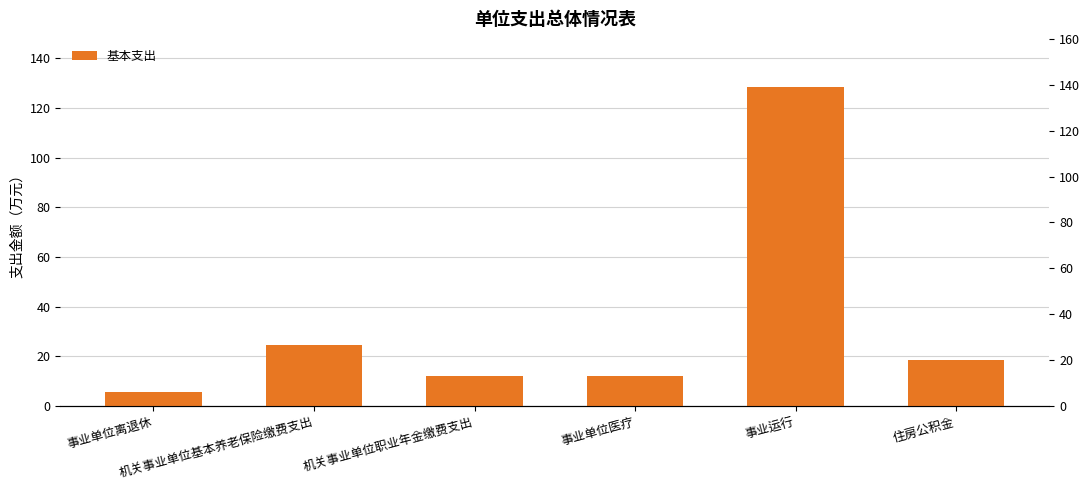

Reading right to left, transcribe all the data shown in this chart.

住房公积金=18.4	事业运行=128.6	事业单位医疗=12.1	机关事业单位职业年金缴费支出=12.2	机关事业单位基本养老保险缴费支出=24.5	事业单位离退休=5.5